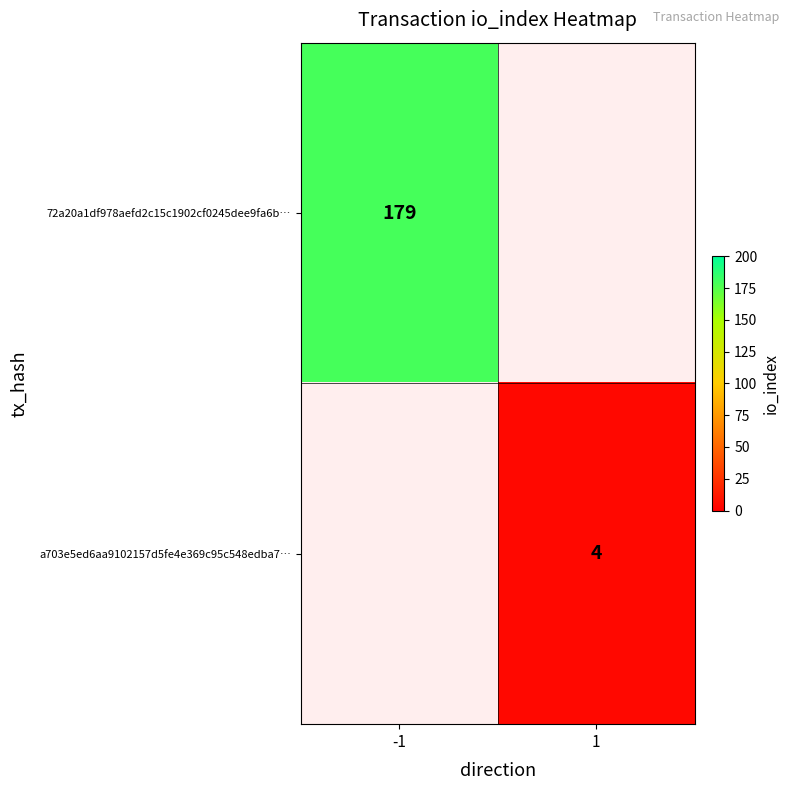

What is the greatest value displayed?

179.0